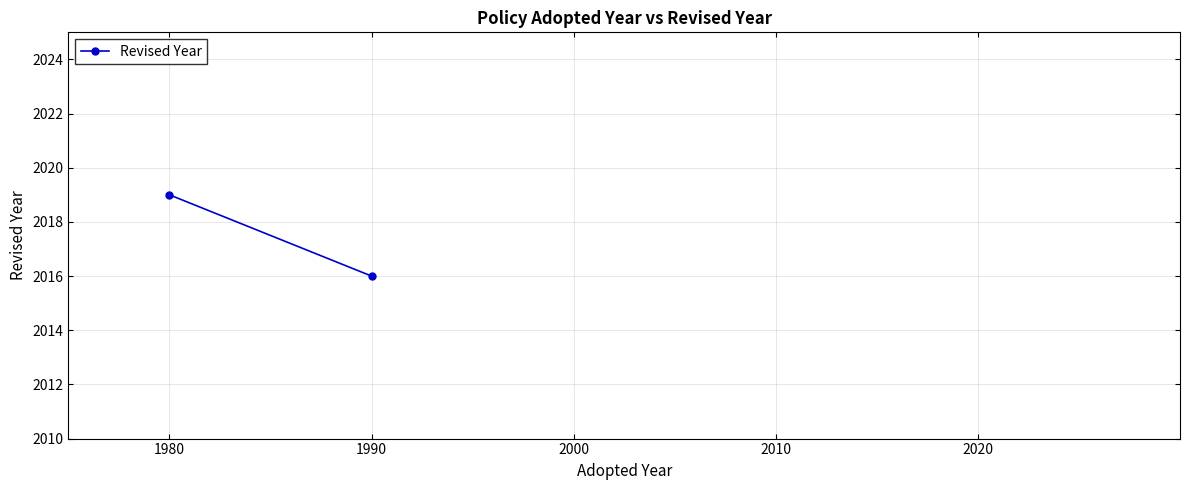

What is the approximate value at 1980?

2019